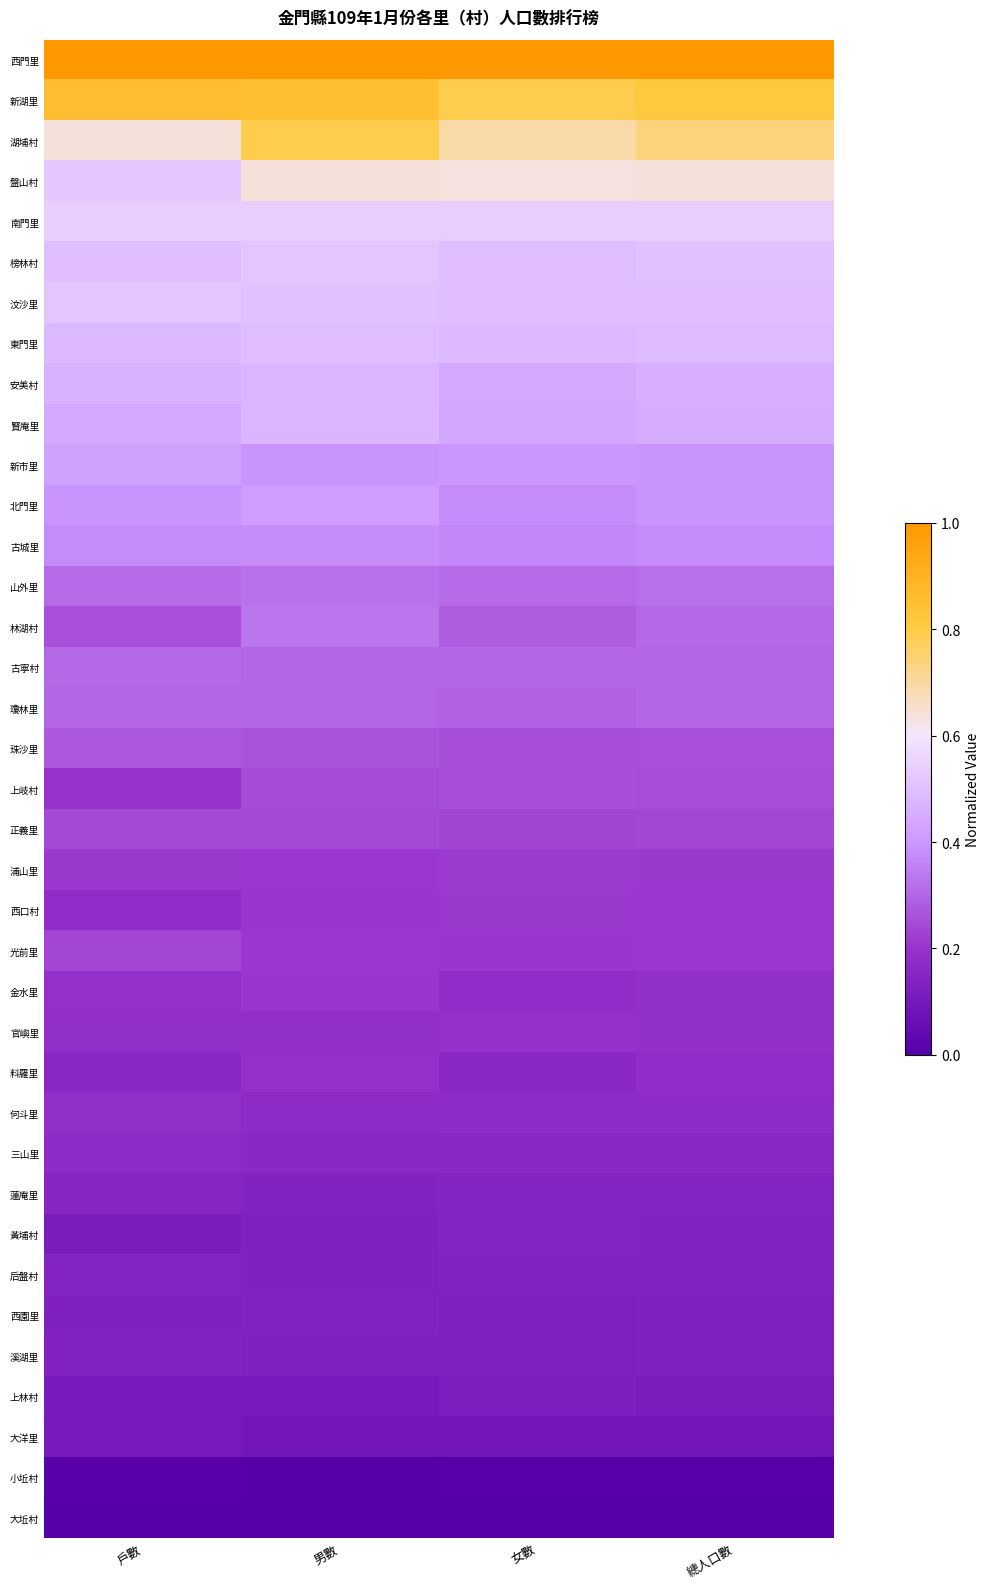

How many categories are shown in the chart?

4